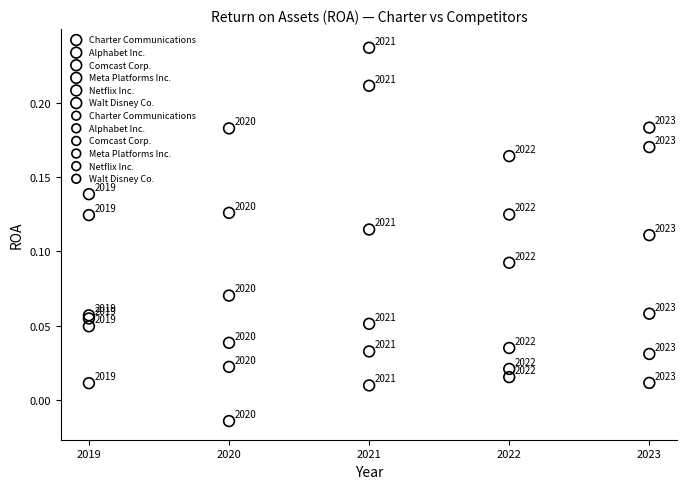

Which series contains the lowest Y value?

Walt Disney Co.